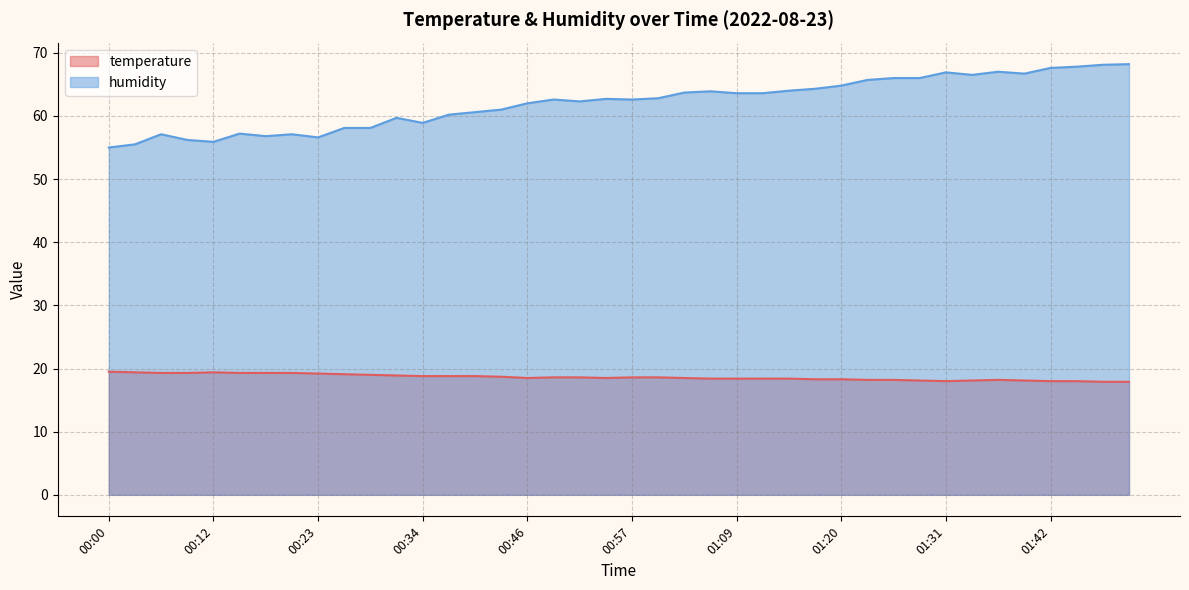

What is the difference between the maximum and minimum values in the humidity series?

13.2